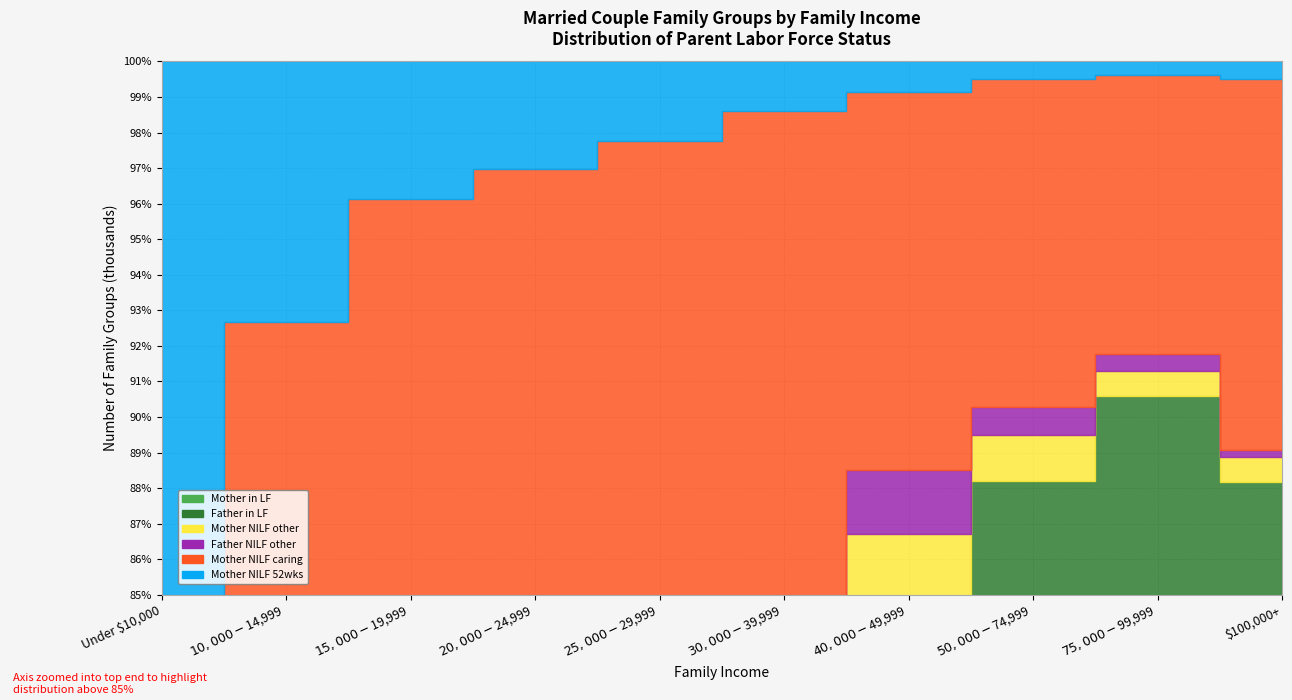

How many data points in Mother NILF caring are less than 508?

5